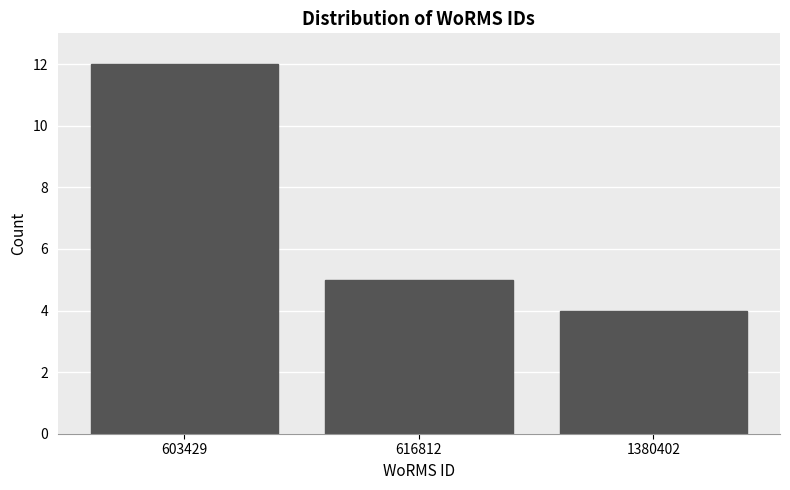

Reading left to right, extract all data points from this chart.

603429=12	616812=5	1380402=4